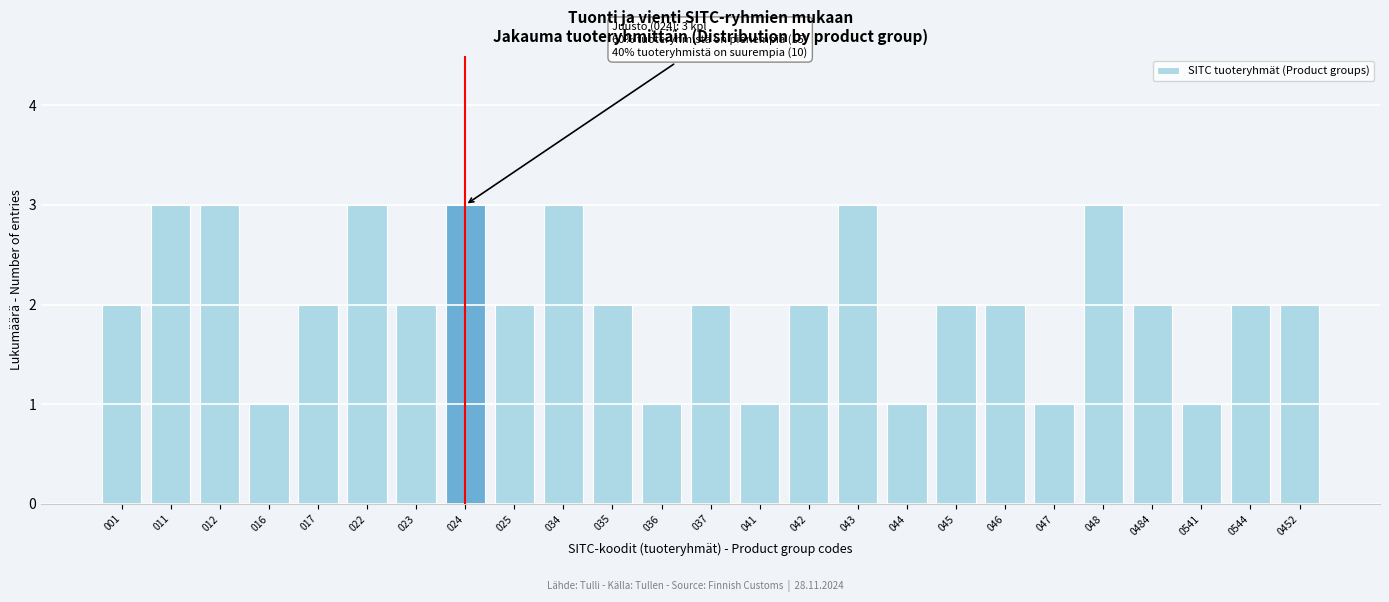

Reading left to right, transcribe all the data shown in this chart.

2	3	3	1	2	3	2	3	2	3	2	1	2	1	2	3	1	2	2	1	3	2	1	2	2